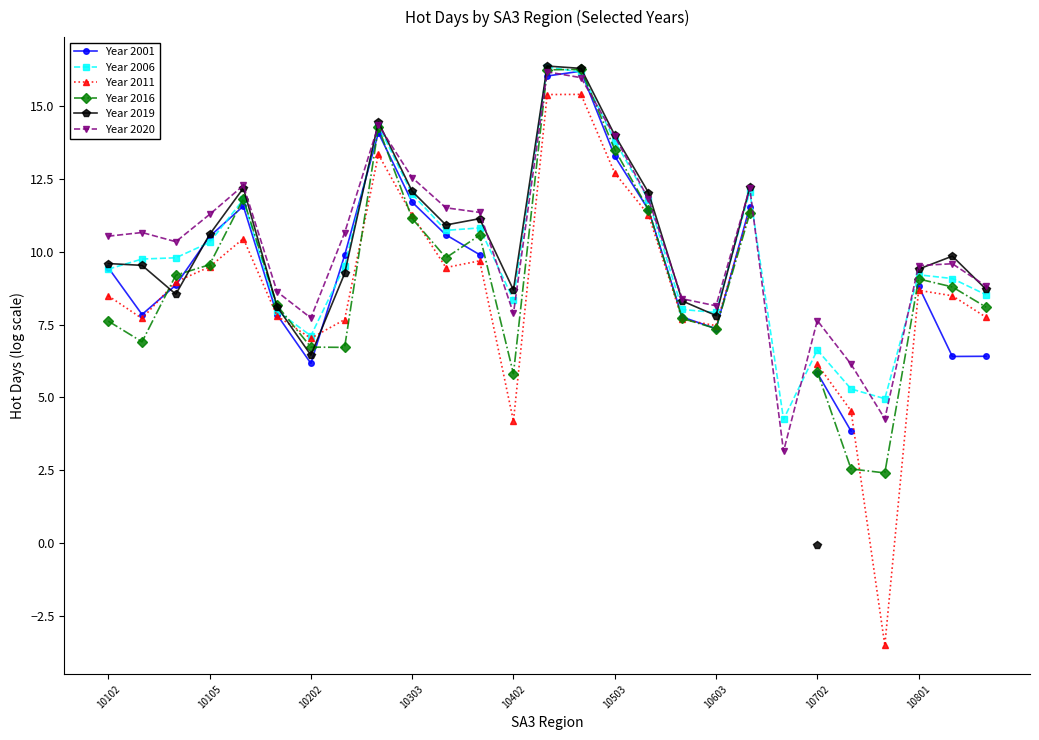

Does the chart have visible grid lines?

No